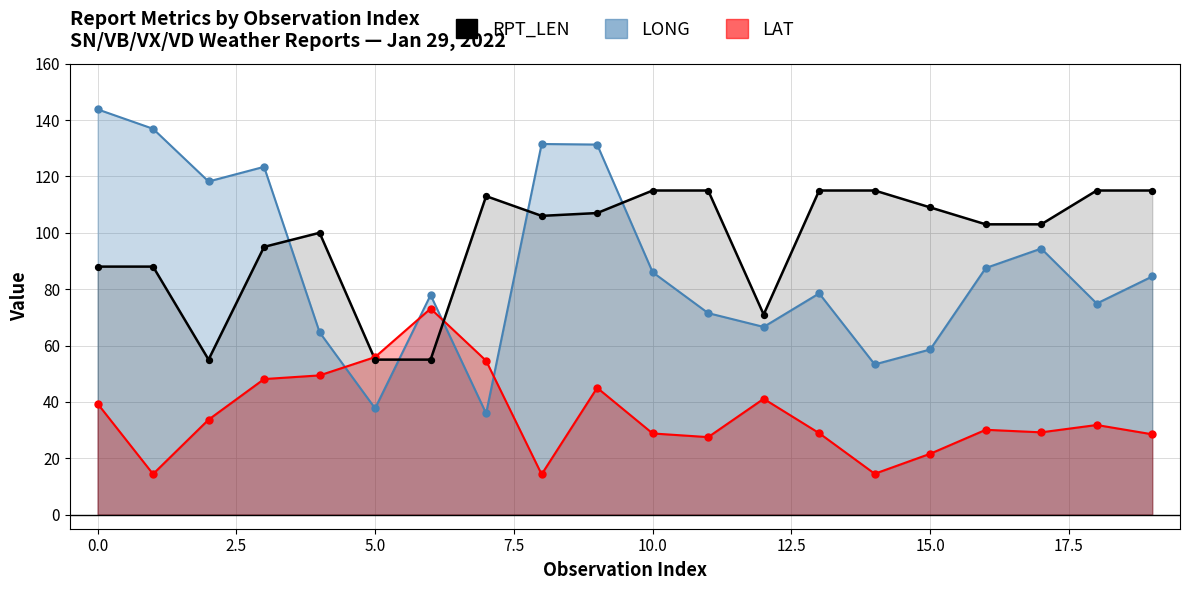

What is the total value across all series at 1?

239.3